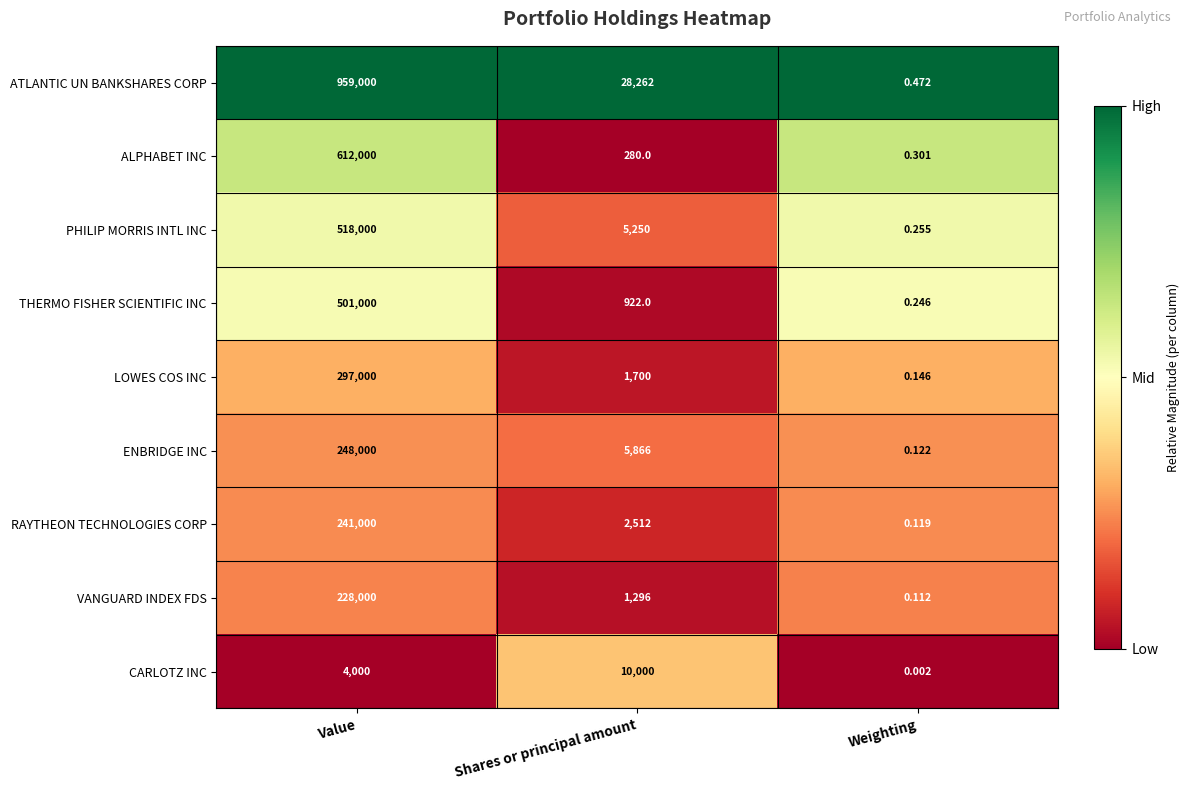

At Weighting, list the series in order from largest to smallest.

ATLANTIC UN BANKSHARES CORP, ALPHABET INC, PHILIP MORRIS INTL INC, THERMO FISHER SCIENTIFIC INC, LOWES COS INC, ENBRIDGE INC, RAYTHEON TECHNOLOGIES CORP, VANGUARD INDEX FDS, CARLOTZ INC